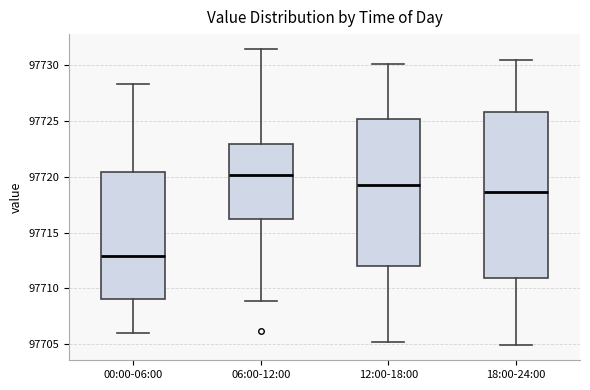

Which box is the tallest, from its lower edge to its upper edge?

18:00-24:00